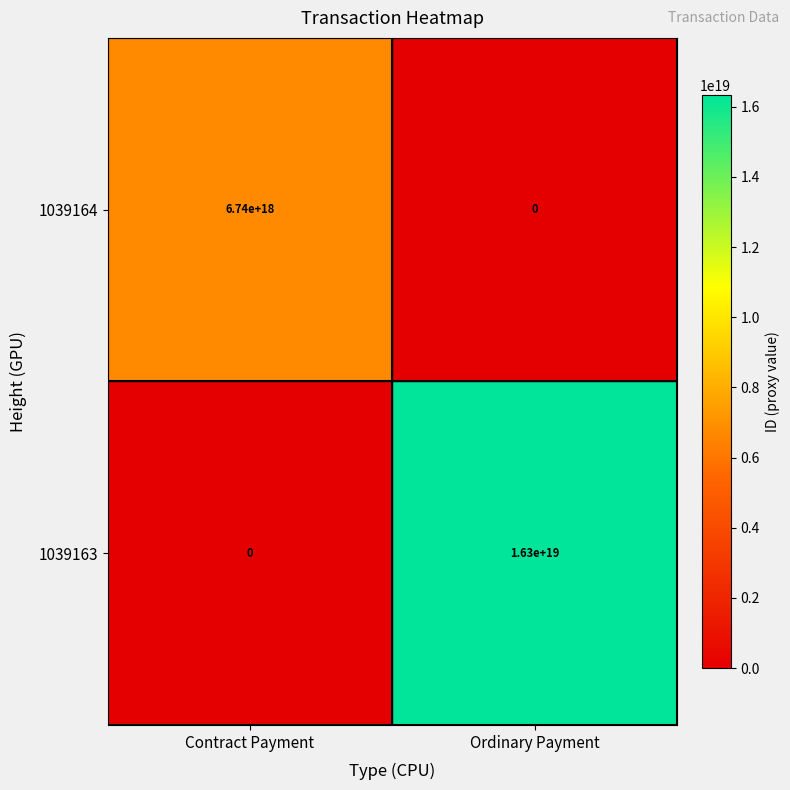

Which series has the largest total across all categories?

1039163